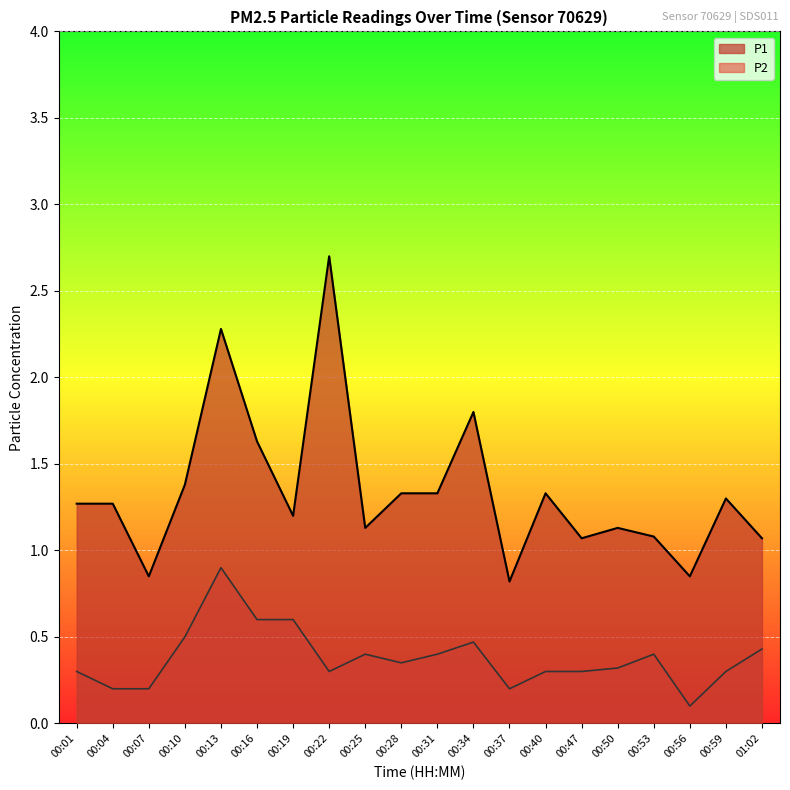

Is it true that P2 equals 0.5 at 00:34?

True